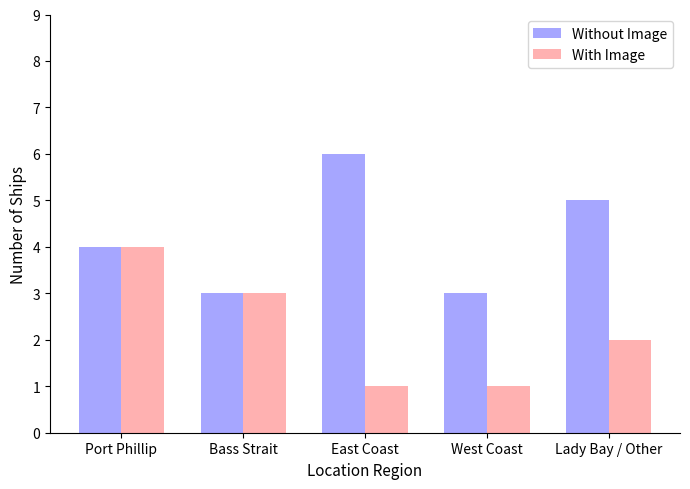

What is the difference between the highest and lowest values at Lady Bay / Other?

3